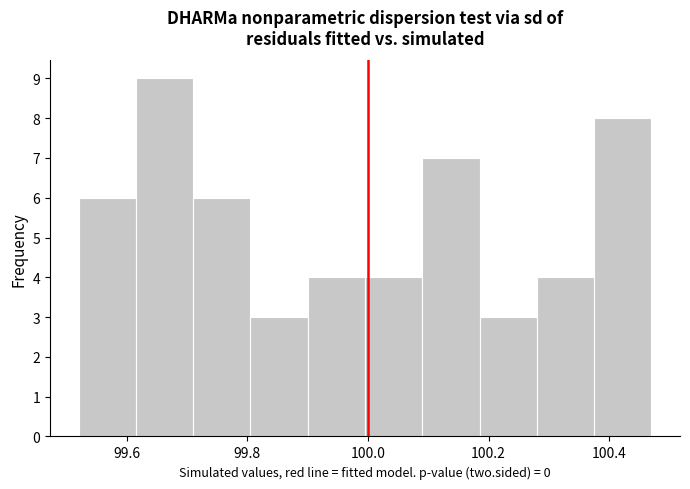

How tall is the bar that spans 100.28 to 100.38 on the x-axis? Neither the bar edges nor the heights are printed on the chart, so give them approximately, as read against the axes.

4